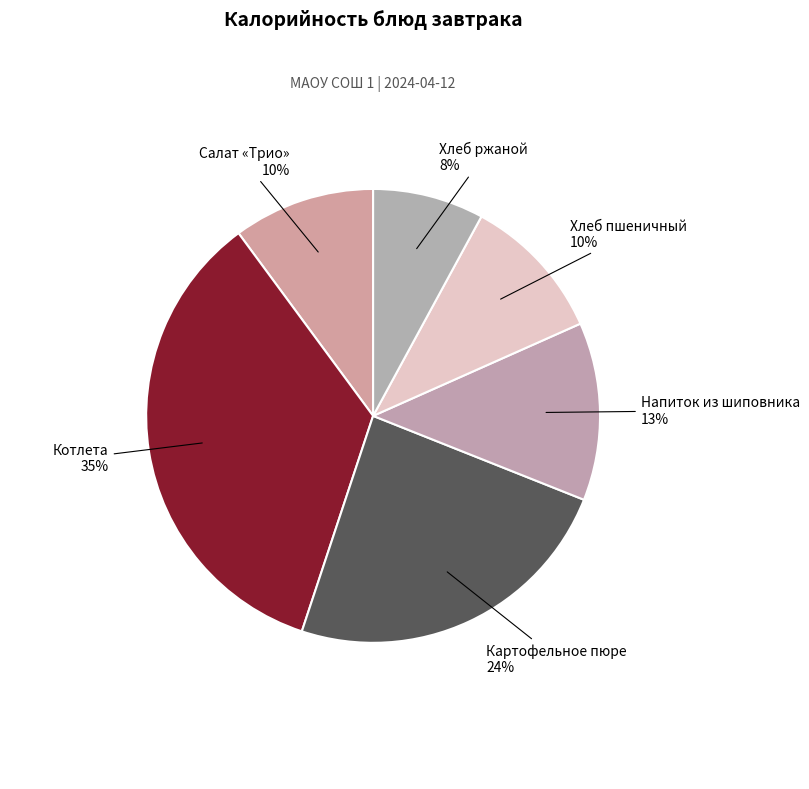

What is the smallest slice in the pie chart?

Хлеб ржаной